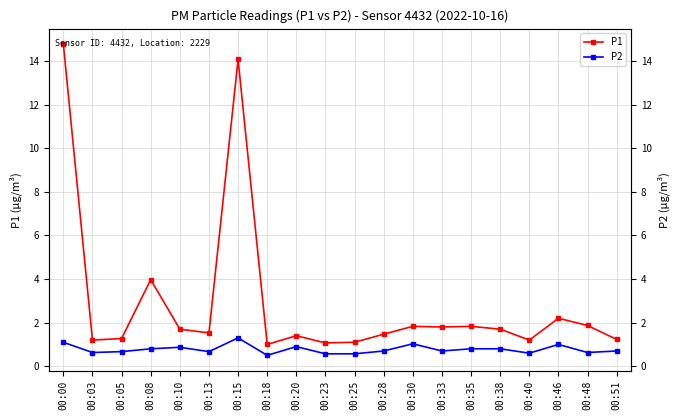

Is it true that P2 equals 0.7 at 00:33?

True